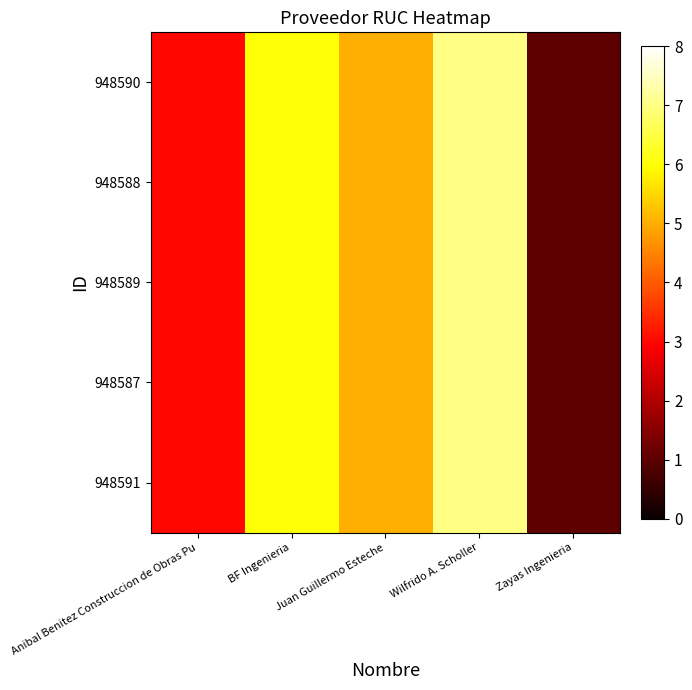

Reading left to right, what are all the values shown in this chart?

948590: Anibal Benitez Construccion de Obras Pu=3	BF Ingenieria=6	Juan Guillermo Esteche=5	Wilfrido A. Scholler=7	Zayas Ingenieria=1
948588: Anibal Benitez Construccion de Obras Pu=3	BF Ingenieria=6	Juan Guillermo Esteche=5	Wilfrido A. Scholler=7	Zayas Ingenieria=1
948589: Anibal Benitez Construccion de Obras Pu=3	BF Ingenieria=6	Juan Guillermo Esteche=5	Wilfrido A. Scholler=7	Zayas Ingenieria=1
948587: Anibal Benitez Construccion de Obras Pu=3	BF Ingenieria=6	Juan Guillermo Esteche=5	Wilfrido A. Scholler=7	Zayas Ingenieria=1
948591: Anibal Benitez Construccion de Obras Pu=3	BF Ingenieria=6	Juan Guillermo Esteche=5	Wilfrido A. Scholler=7	Zayas Ingenieria=1